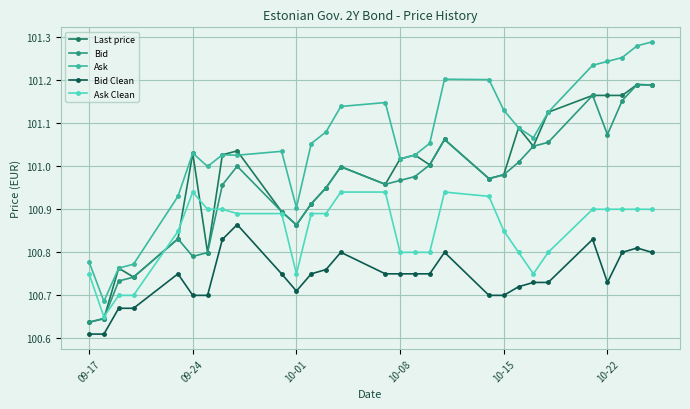

Reading left to right, what are all the values shown in this chart?

Last price: 100.6	100.6	100.8	100.7	100.8	101.0	100.8	101.0	101.0	100.9	100.9	100.9	100.9	101.0	101.0	101.0	101.0	101.0	101.1	101.0	101.0	101.1	101.0	101.1	101.2	101.2	101.2	101.2	101.2
Bid: 100.6	100.6	100.7	100.7	100.8	100.8	100.8	101.0	101.0	100.9	100.9	100.9	100.9	101.0	101.0	101.0	101.0	101.0	101.1	101.0	101.0	101.0	101.0	101.1	101.2	101.1	101.2	101.2	101.2
Ask: 100.8	100.7	100.8	100.8	100.9	101.0	101.0	101.0	101.0	101.0	100.9	101.1	101.1	101.1	101.1	101.0	101.0	101.1	101.2	101.2	101.1	101.1	101.1	101.1	101.2	101.2	101.3	101.3	101.3
Bid Clean: 100.6	100.6	100.7	100.7	100.8	100.7	100.7	100.8	100.9	100.8	100.7	100.8	100.8	100.8	100.8	100.8	100.8	100.8	100.8	100.7	100.7	100.7	100.7	100.7	100.8	100.7	100.8	100.8	100.8
Ask Clean: 100.8	100.7	100.7	100.7	100.8	100.9	100.9	100.9	100.9	100.9	100.8	100.9	100.9	100.9	100.9	100.8	100.8	100.8	100.9	100.9	100.8	100.8	100.8	100.8	100.9	100.9	100.9	100.9	100.9